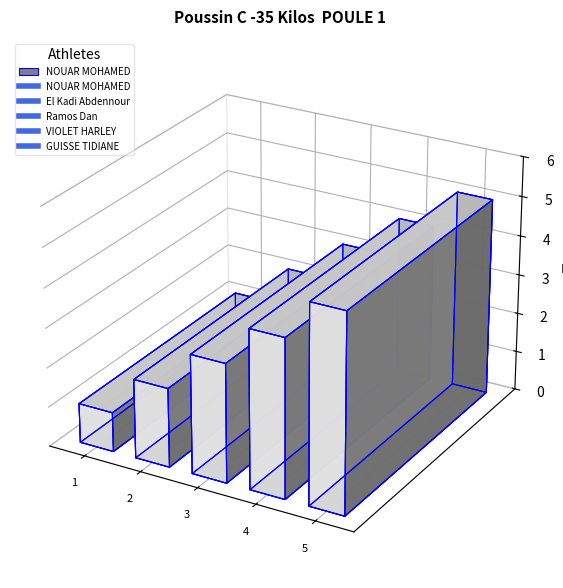

True or false: there are more than 0 points higher than both neighbors.

False